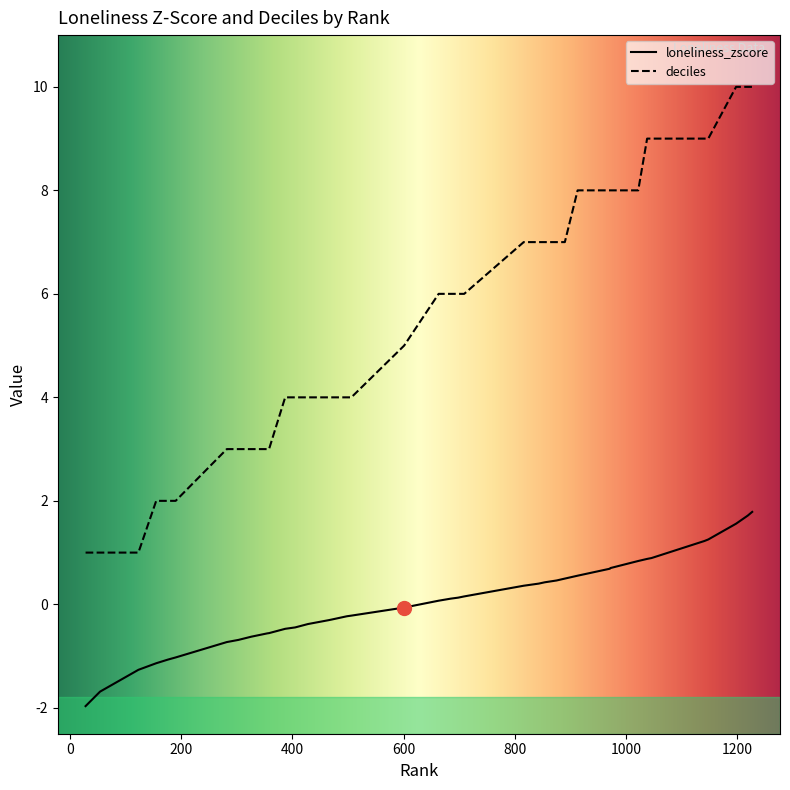

Which series has the largest total across all categories?

deciles